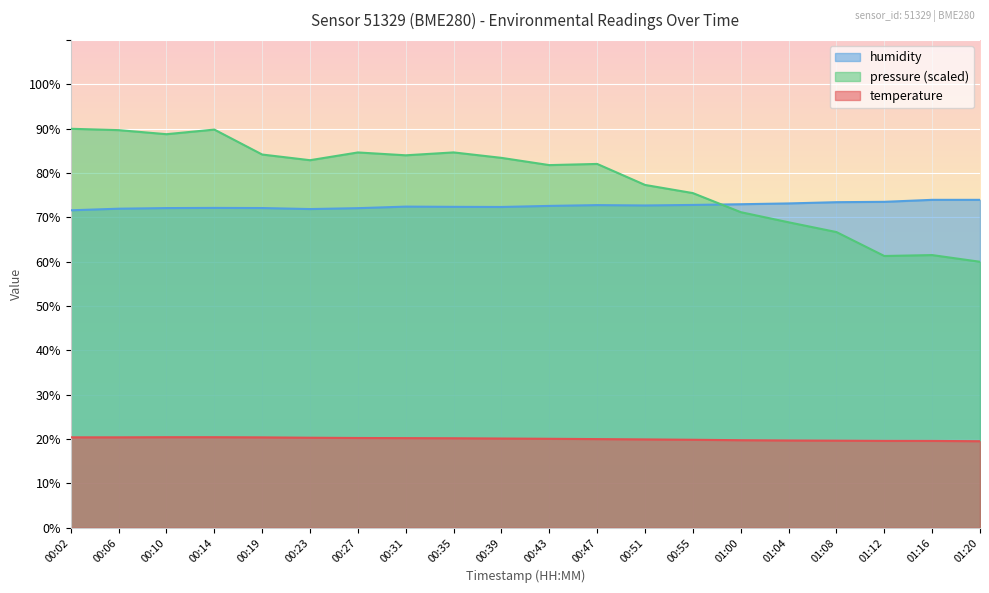

Is it true that humidity equals 72.4 at 00:39?

True